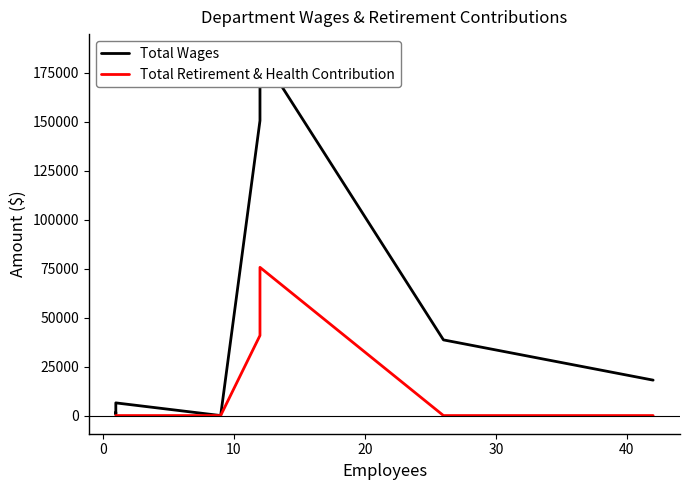

What is the greatest value displayed?

185486